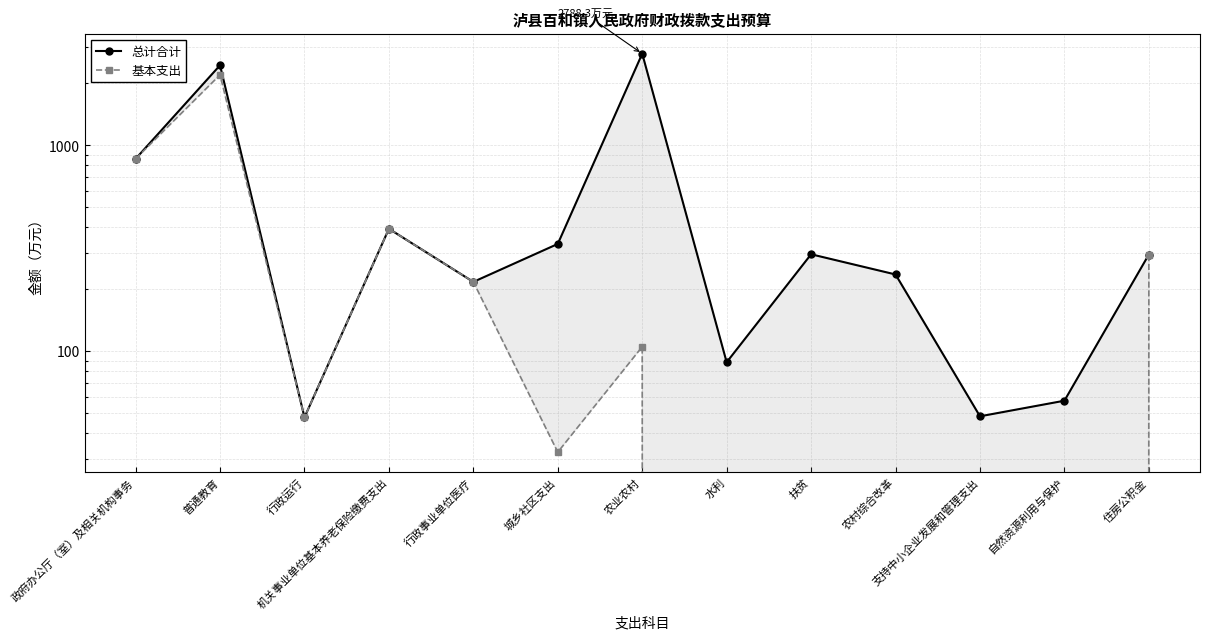

Reading right to left, transcribe all the data shown in this chart.

总计合计: 住房公积金=295.3	自然资源利用与保护=57.6	支持中小企业发展和管理支出=48.4	农村综合改革=236.3	扶贫=296.1	水利=88.6	农业农村=2788.3	城乡社区支出=332.4	行政事业单位医疗=217.5	机关事业单位基本养老保险缴费支出=393.8	行政运行=47.8	普通教育=2449.0	政府办公厅（室）及相关机构事务=860.5
基本支出: 住房公积金=295.3	自然资源利用与保护=0.0	支持中小企业发展和管理支出=0.0	农村综合改革=0.0	扶贫=0.0	水利=0.0	农业农村=105.3	城乡社区支出=32.4	行政事业单位医疗=217.5	机关事业单位基本养老保险缴费支出=393.8	行政运行=47.8	普通教育=2200.9	政府办公厅（室）及相关机构事务=860.5